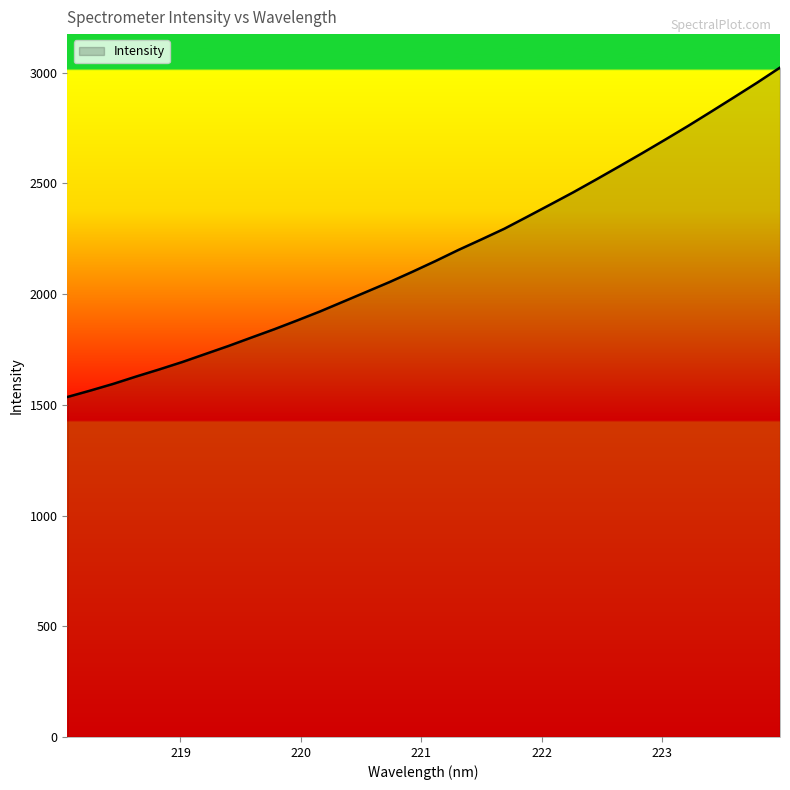

What is the smallest value displayed?

1535.3